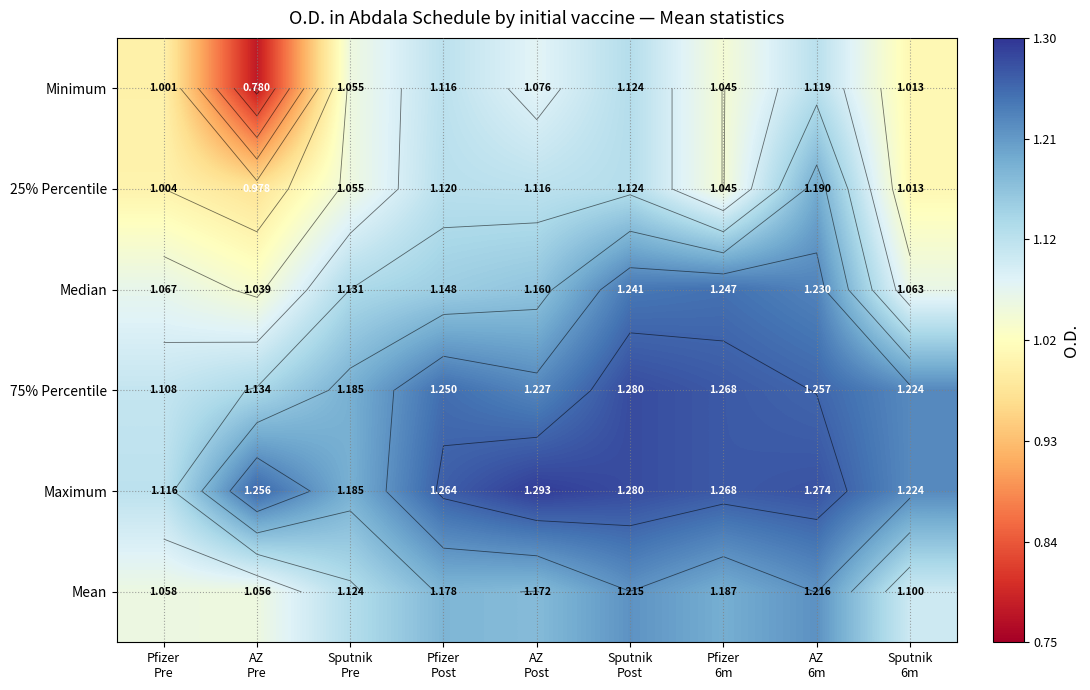

What is the maximum value shown in the chart?

1.3